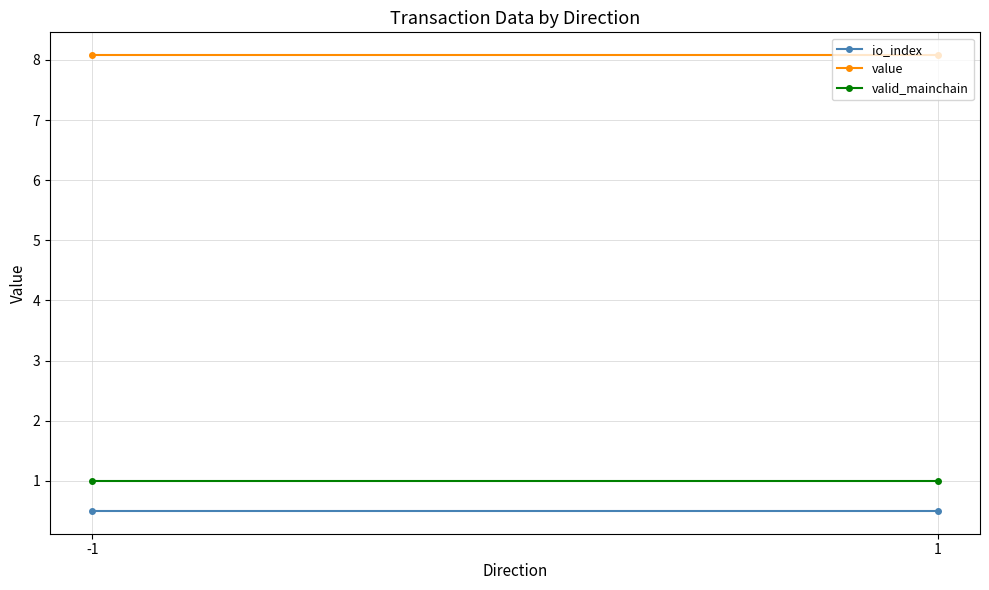

Which series has the largest total across all categories?

value